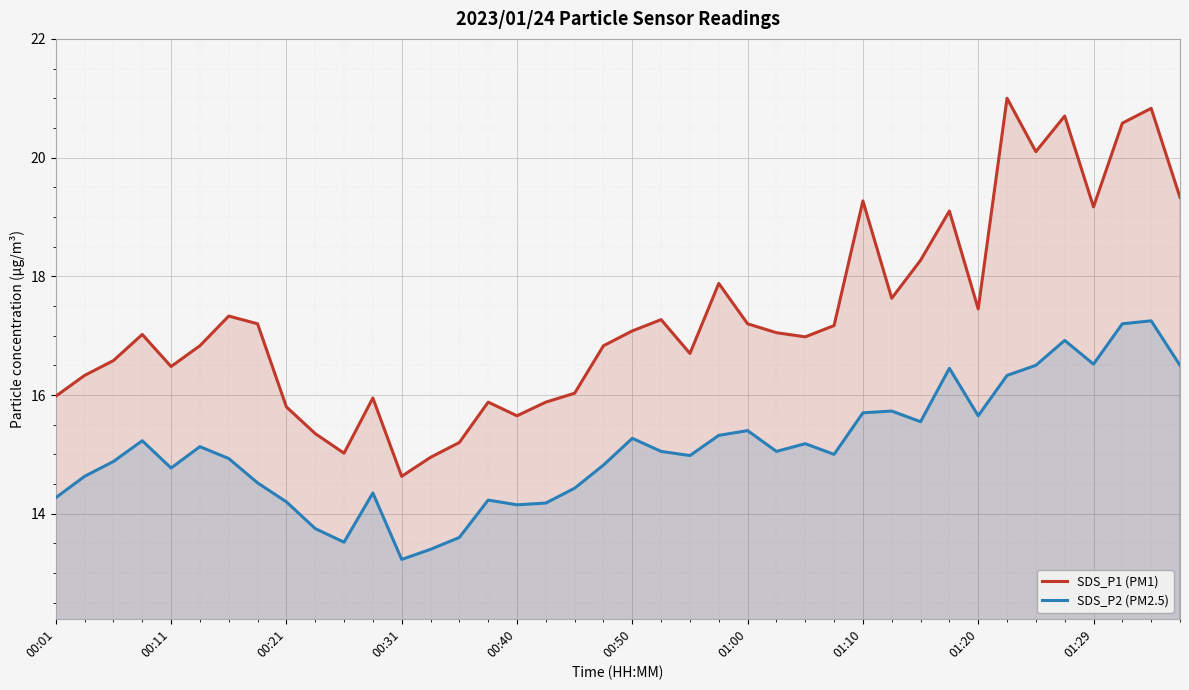

What is the difference between the highest and lowest values at 00:31?

1.4